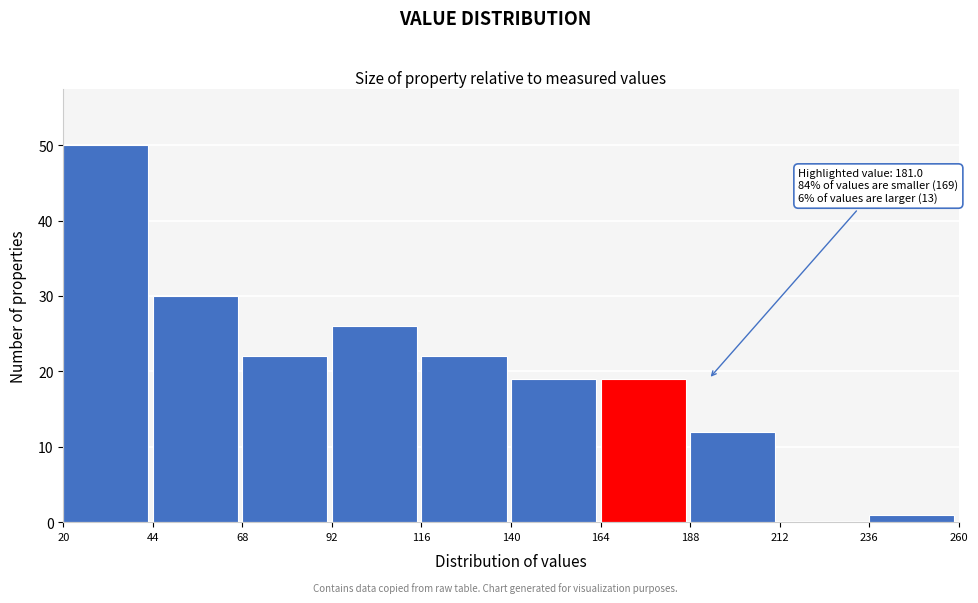

Over which range of the x-axis is the bar tallest?

20 to 44